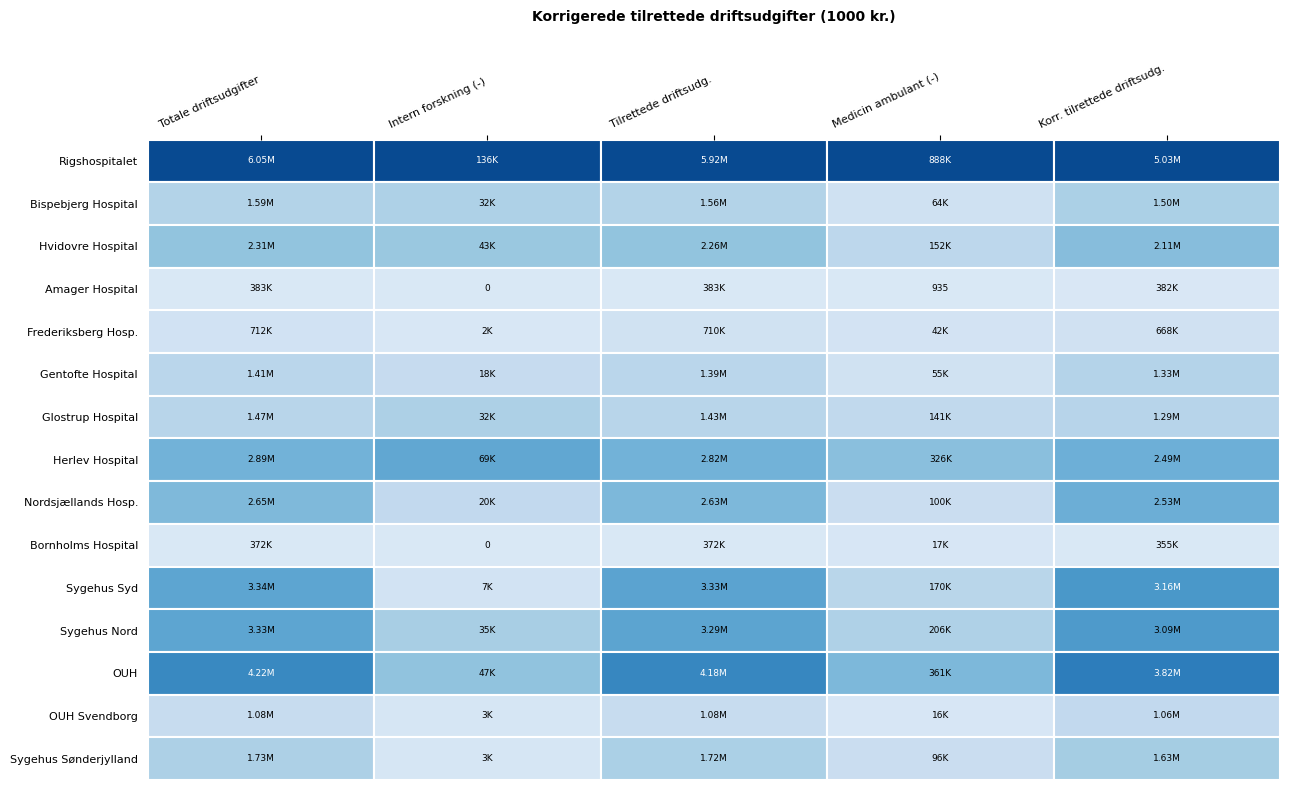

True or false: Sygehus Syd has a value of 4914208.5 at 0.

False